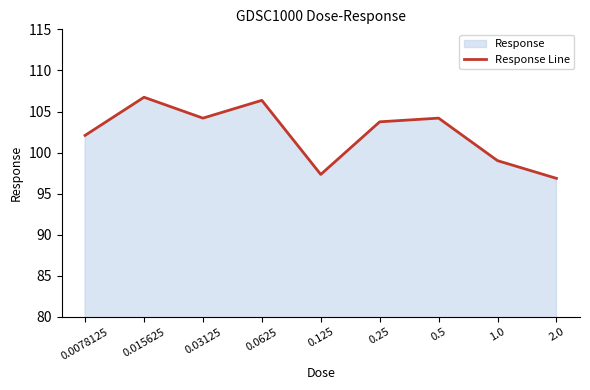

What is the label of the 3rd point from the right?

0.5